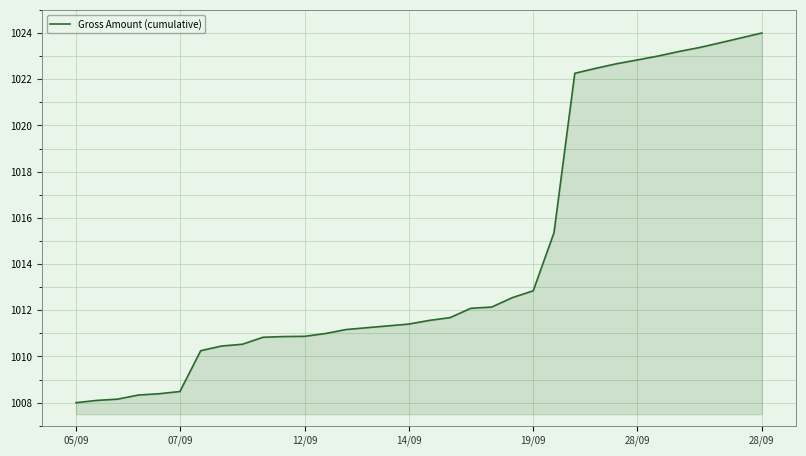

What is the average value?

1014.4